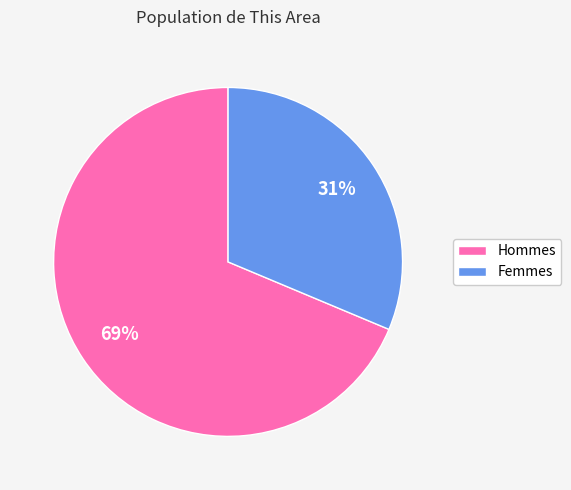

To the nearest percent, what is the average slice percentage?

50%